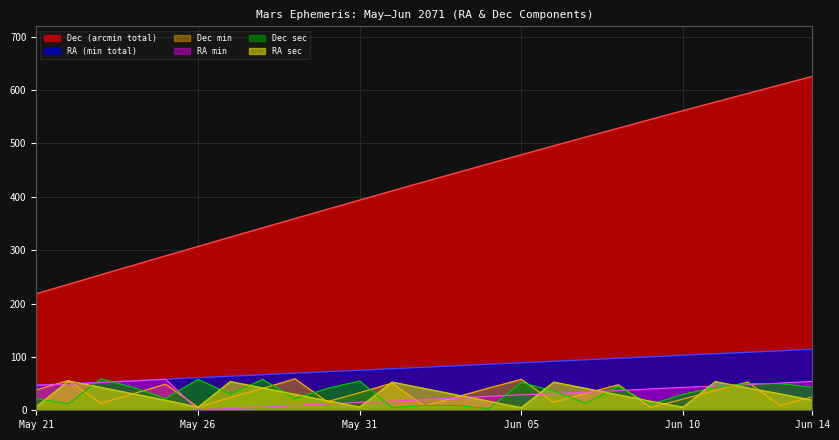

What is the label of the 11th point from the right?

Jun 04